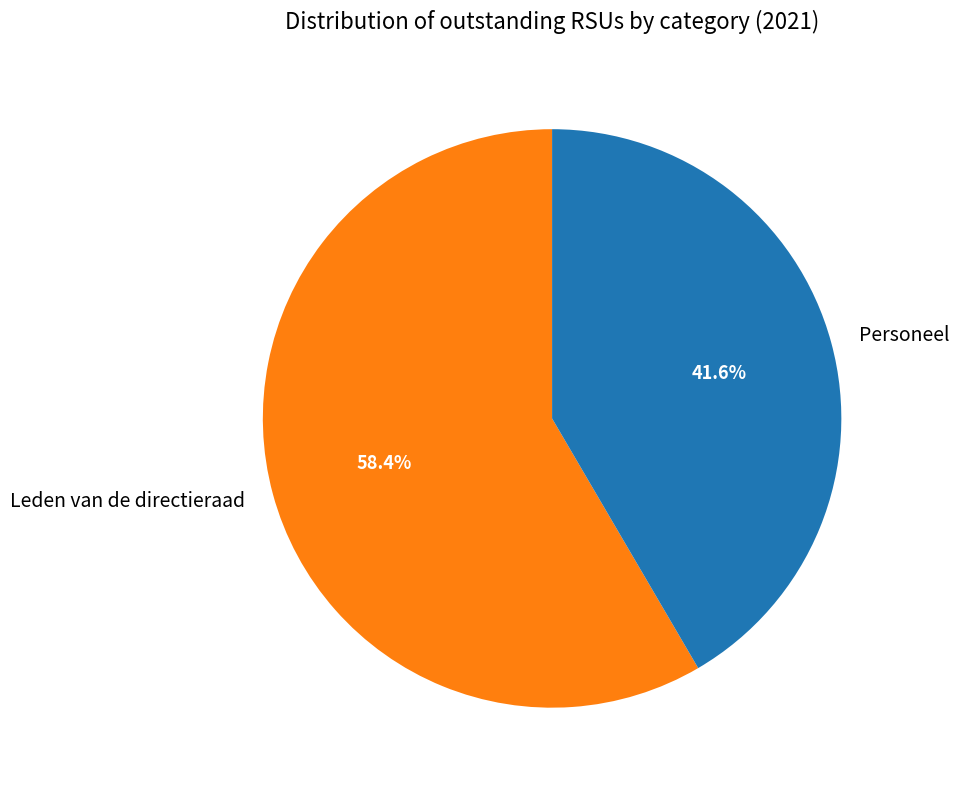

Which slice is the largest?

Leden van de directieraad